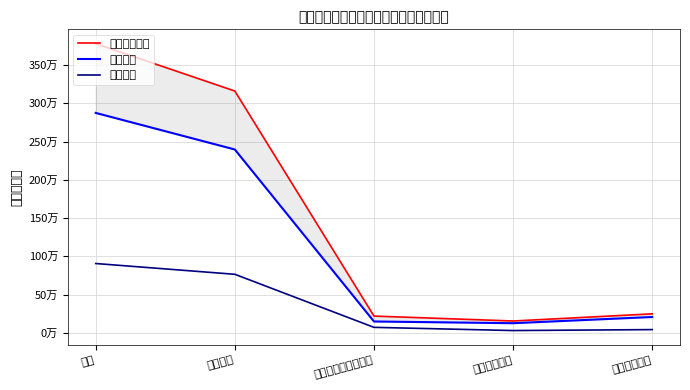

What is the average value of the 本年支出合计 series?

1512078.5